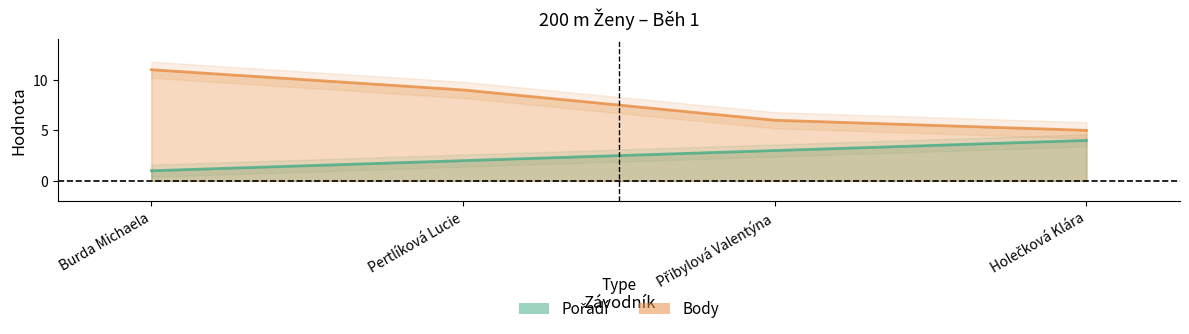

True or false: Pořadí and Body cross at least once.

False